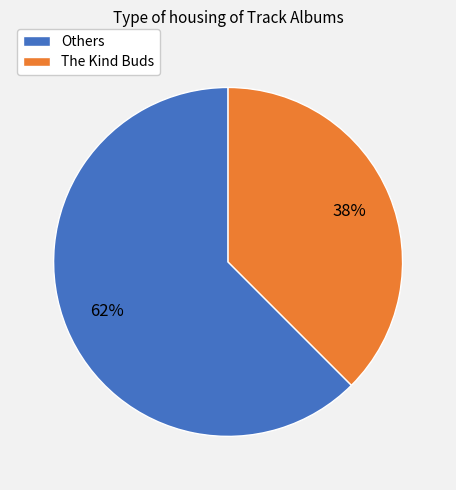

What percentage is the Others slice, to the nearest percent?

62%